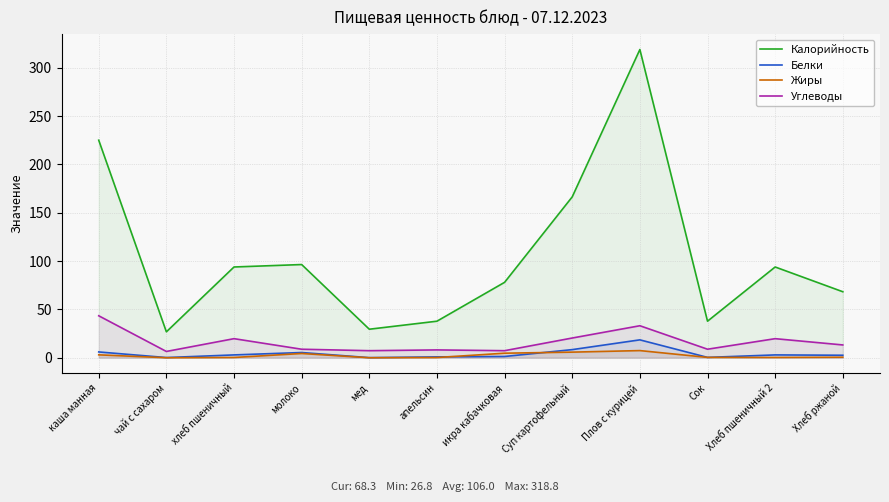

Reading left to right, what are all the values shown in this chart?

Калорийность: 225.0	26.8	93.9	96.4	29.5	37.8	78.0	166.4	318.8	37.8	93.9	68.3
Белки: 6.0	0.2	2.9	5.4	0.1	0.9	1.3	8.4	18.5	0.4	2.9	2.6
Жиры: 3.0	0.0	0.3	4.4	0.0	0.2	4.7	5.8	7.4	0.4	0.3	0.5
Углеводы: 43.4	6.5	19.7	8.8	7.3	8.1	7.3	20.4	33.1	8.8	19.7	13.2